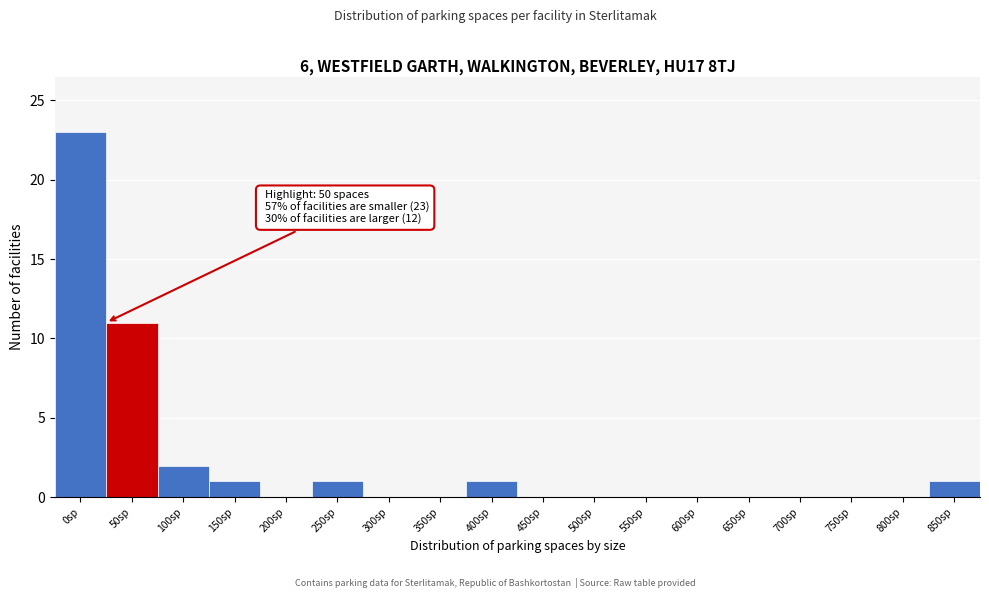

Reading left to right, list all the values displayed in this chart.

0sp=23	50sp=11	100sp=2	150sp=1	200sp=0	250sp=1	300sp=0	350sp=0	400sp=1	450sp=0	500sp=0	550sp=0	600sp=0	650sp=0	700sp=0	750sp=0	800sp=0	850sp=1